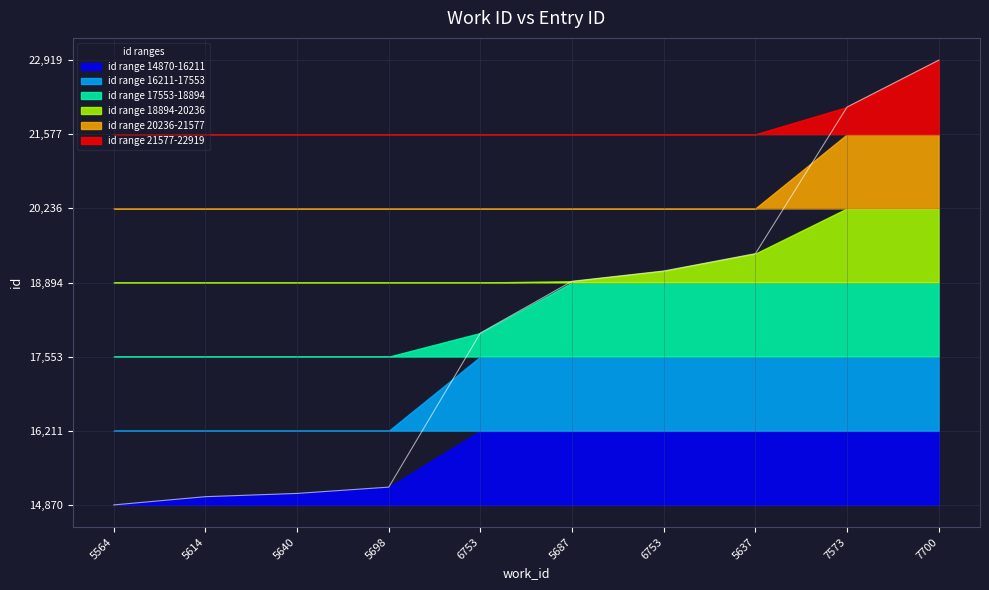

How many categories are shown in the chart?

10